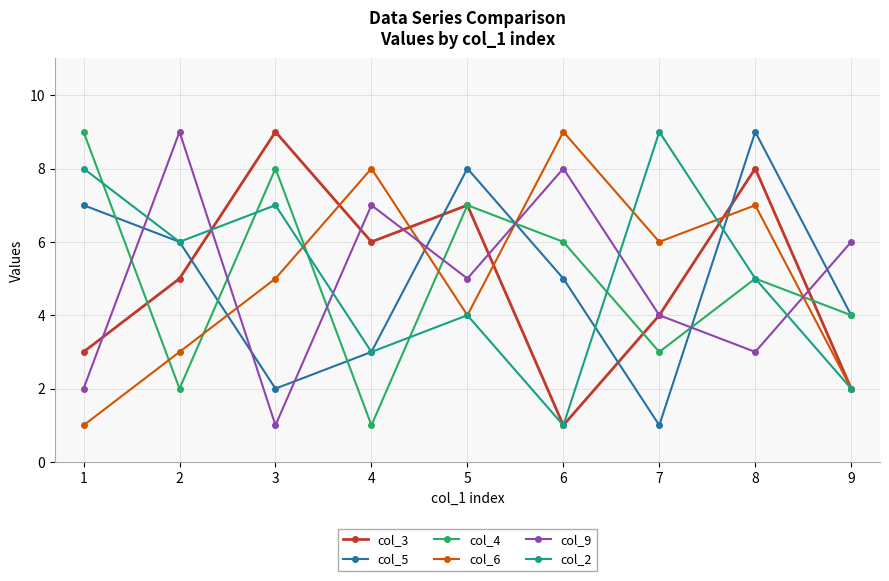

True or false: col_3 and col_9 cross at least once.

True